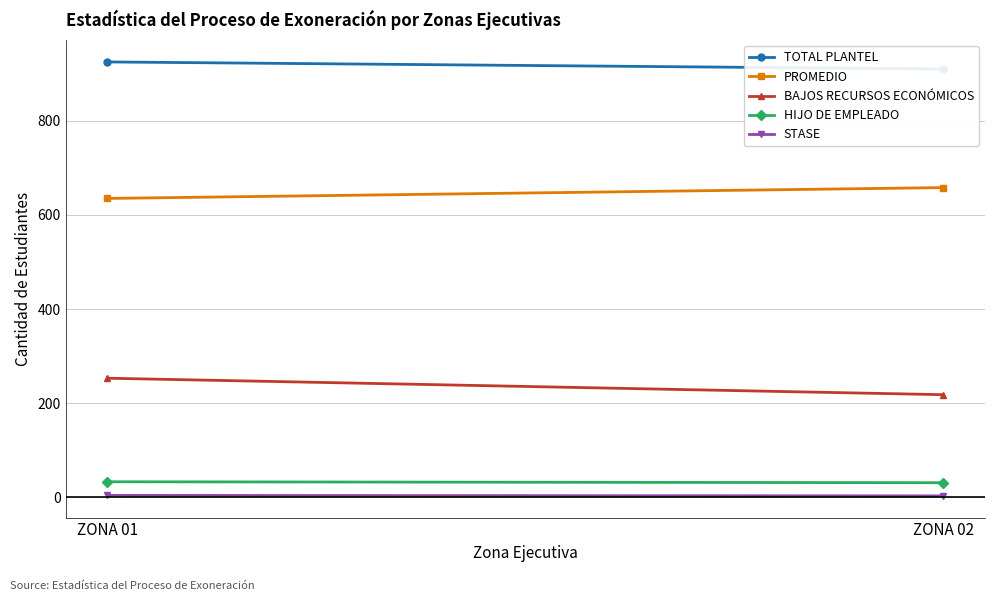

True or false: STASE has a value of 3 at ZONA 02.

True